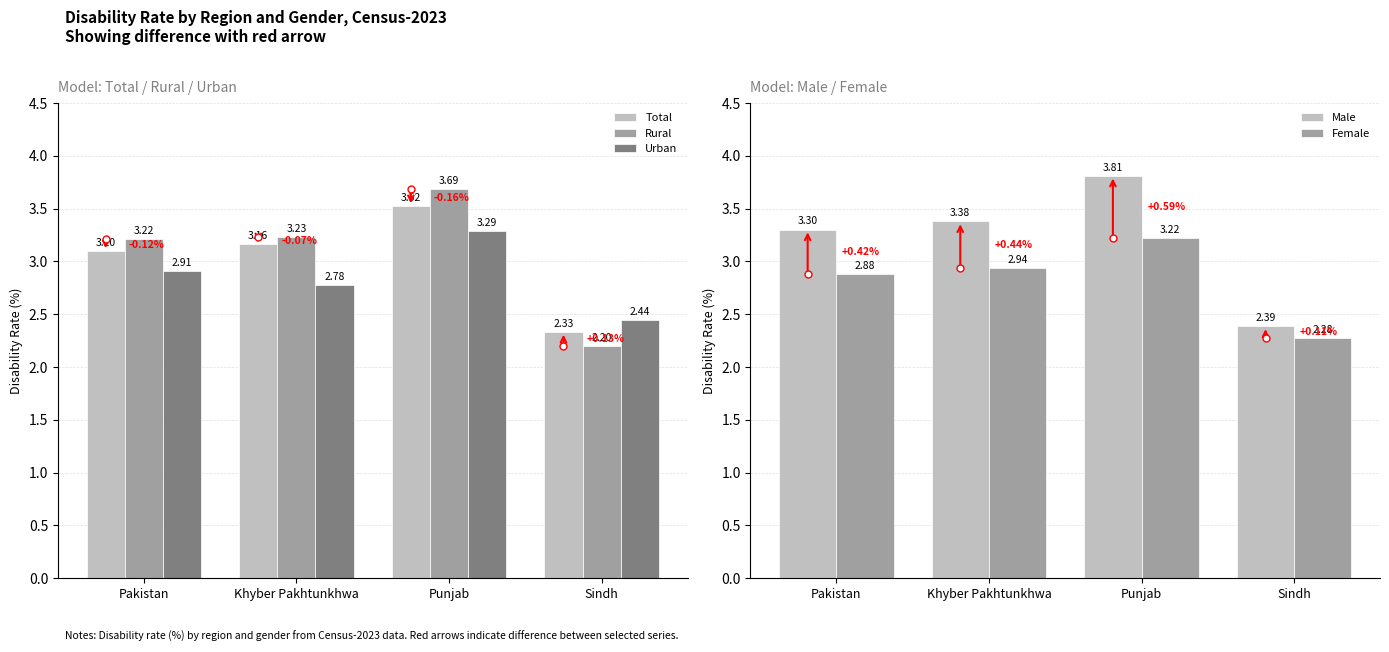

Which series has the widest spread of values?

Rural